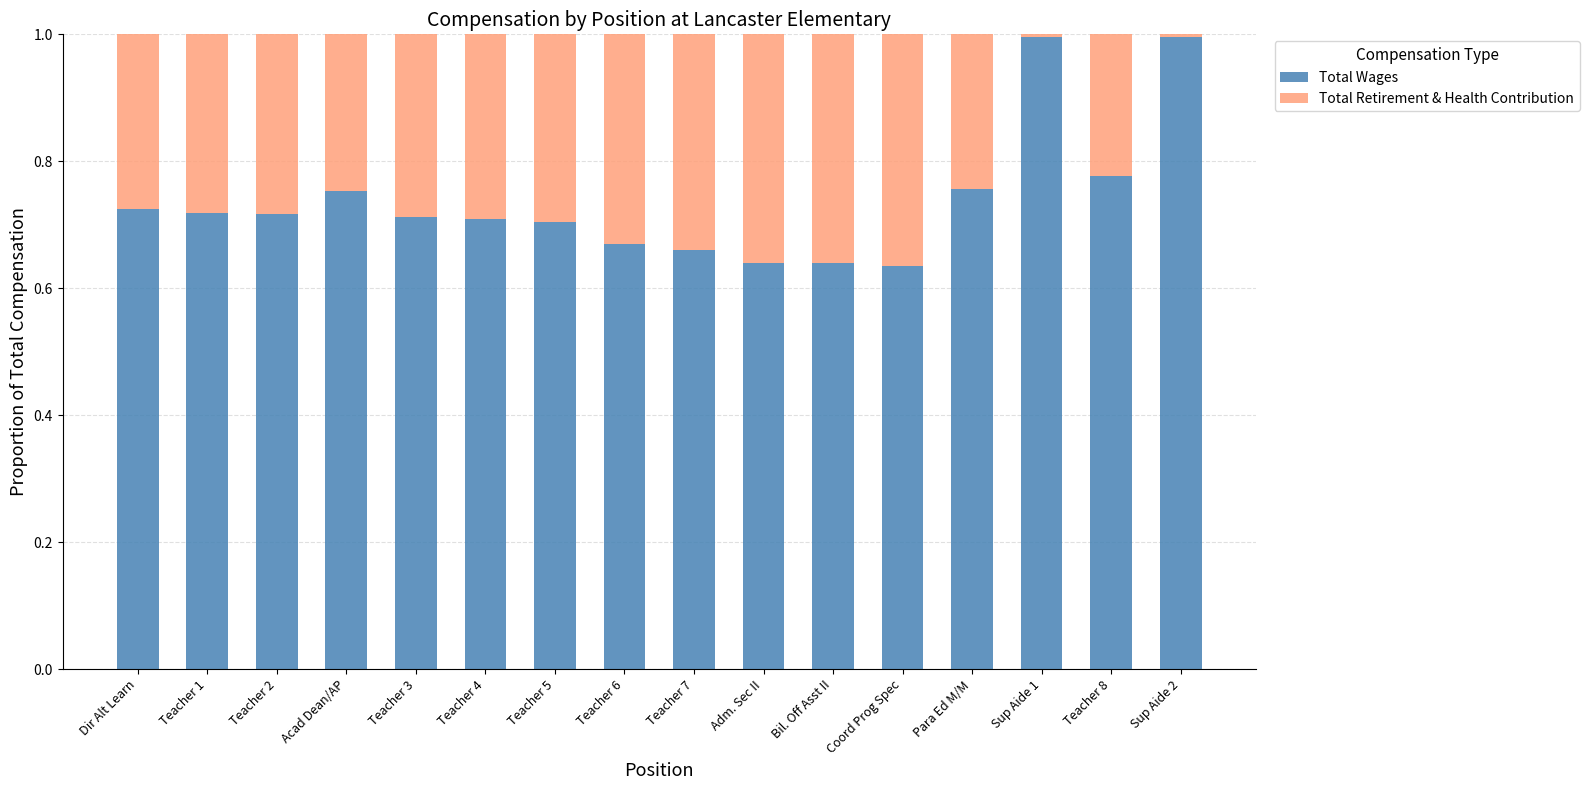

How many bars are there in total?

16